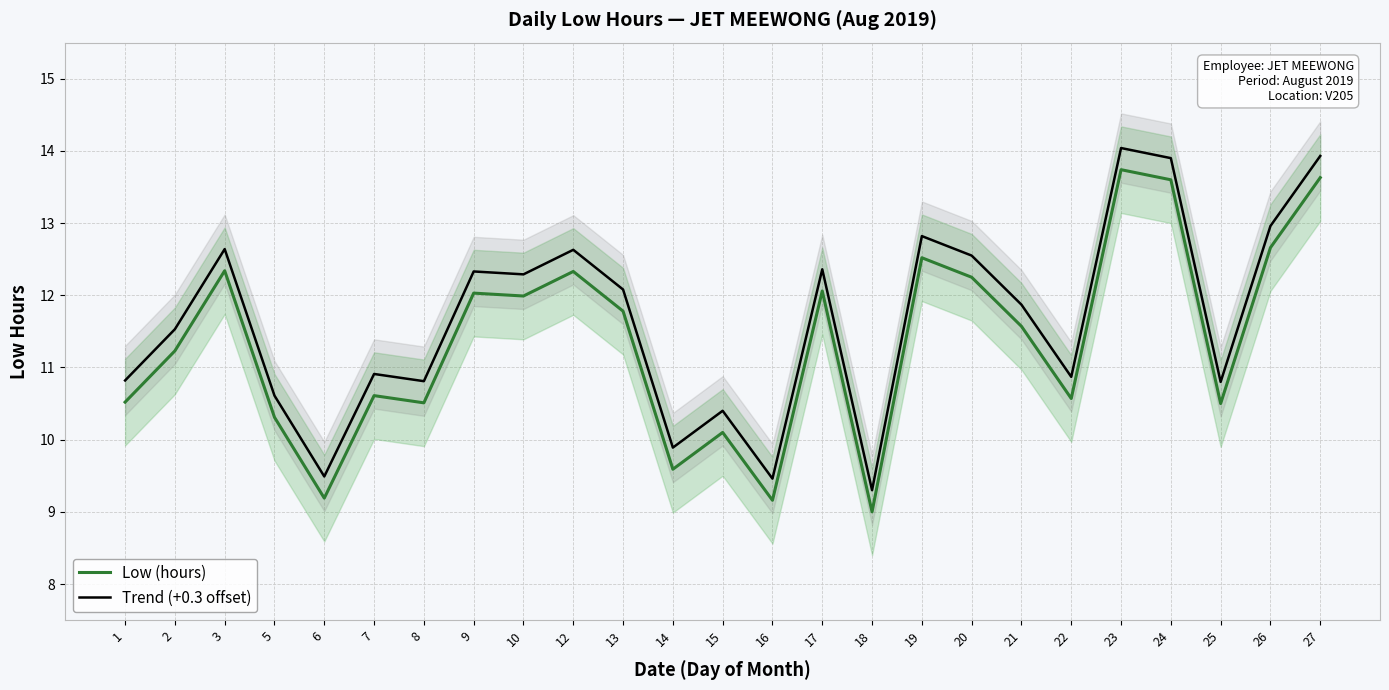

True or false: Low (hours) and Trend (+0.3 offset) cross at least once.

False